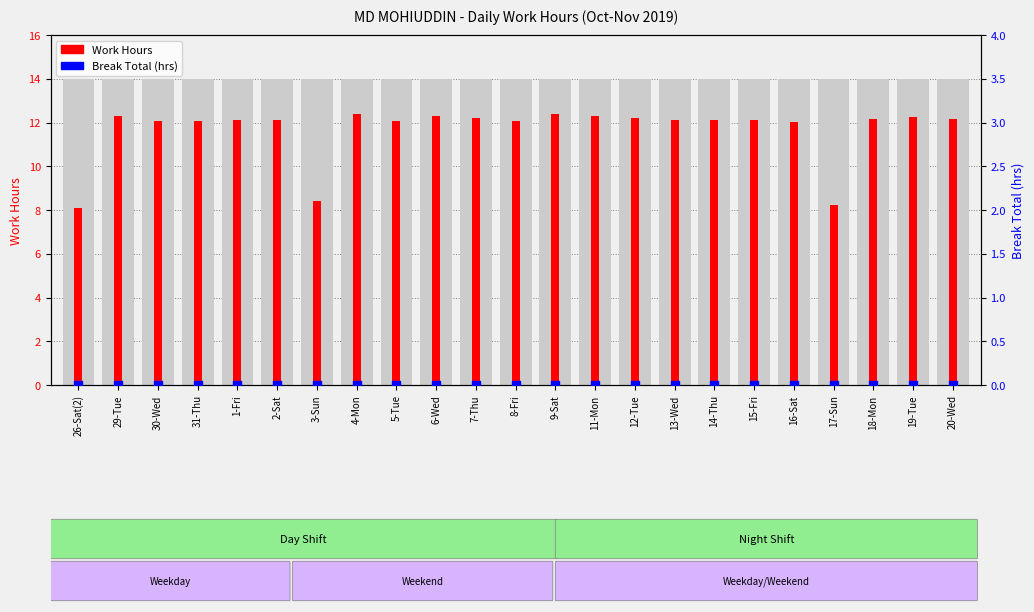

What is the total value across all series at 5-Tue?

12.1